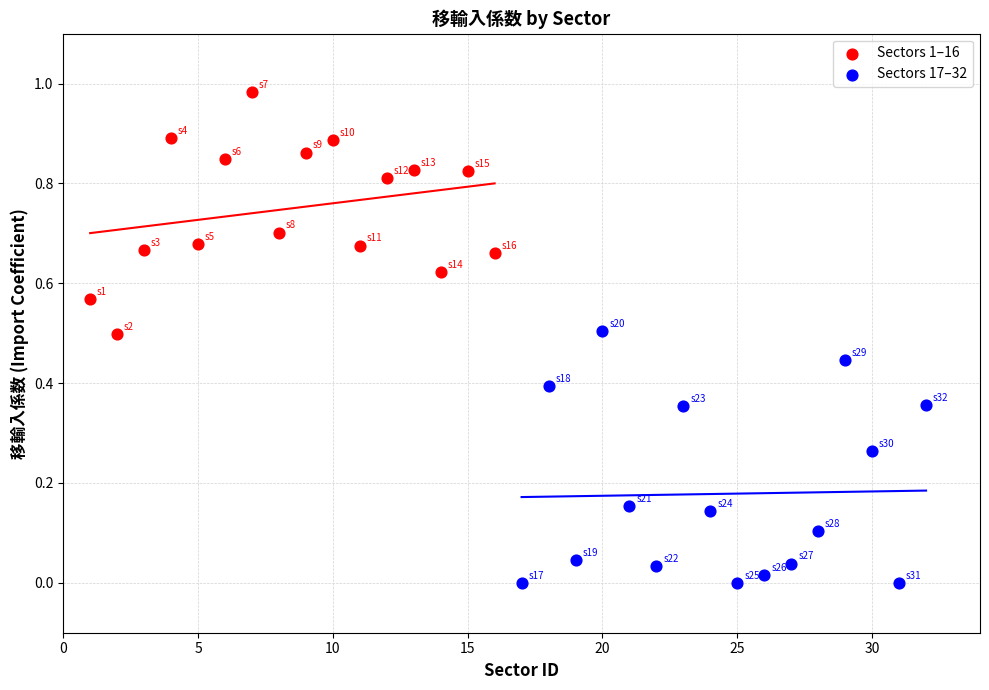

Which series contains the lowest Y value?

Sectors 17–32